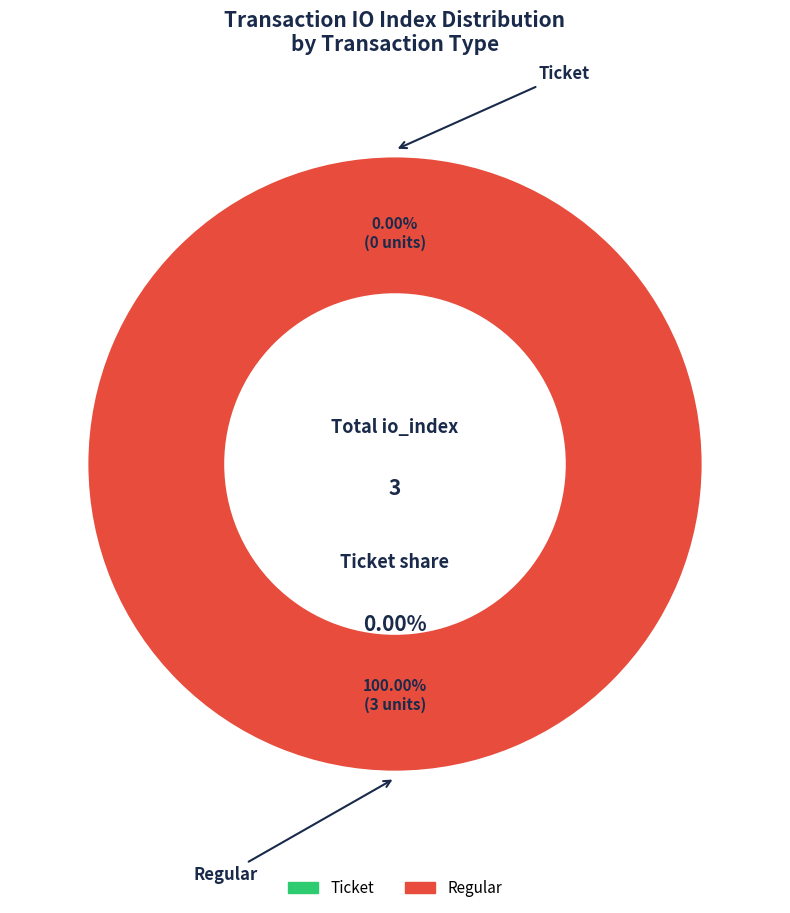

Is Regular (tx index 3) the majority of the pie?

Yes